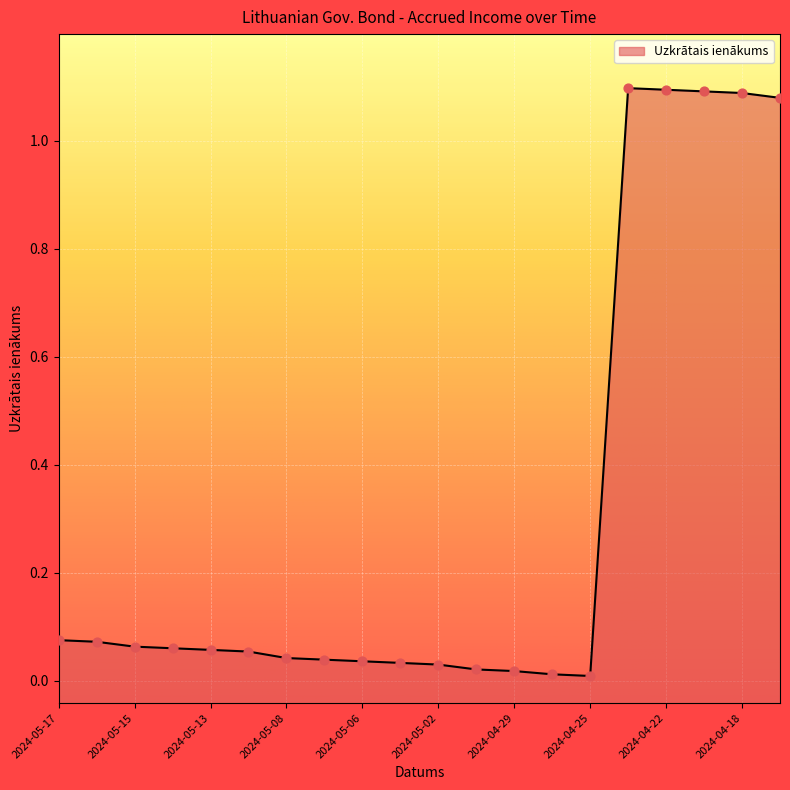

What is the change in value from 2024-05-07 to 2024-04-19?

+1.1